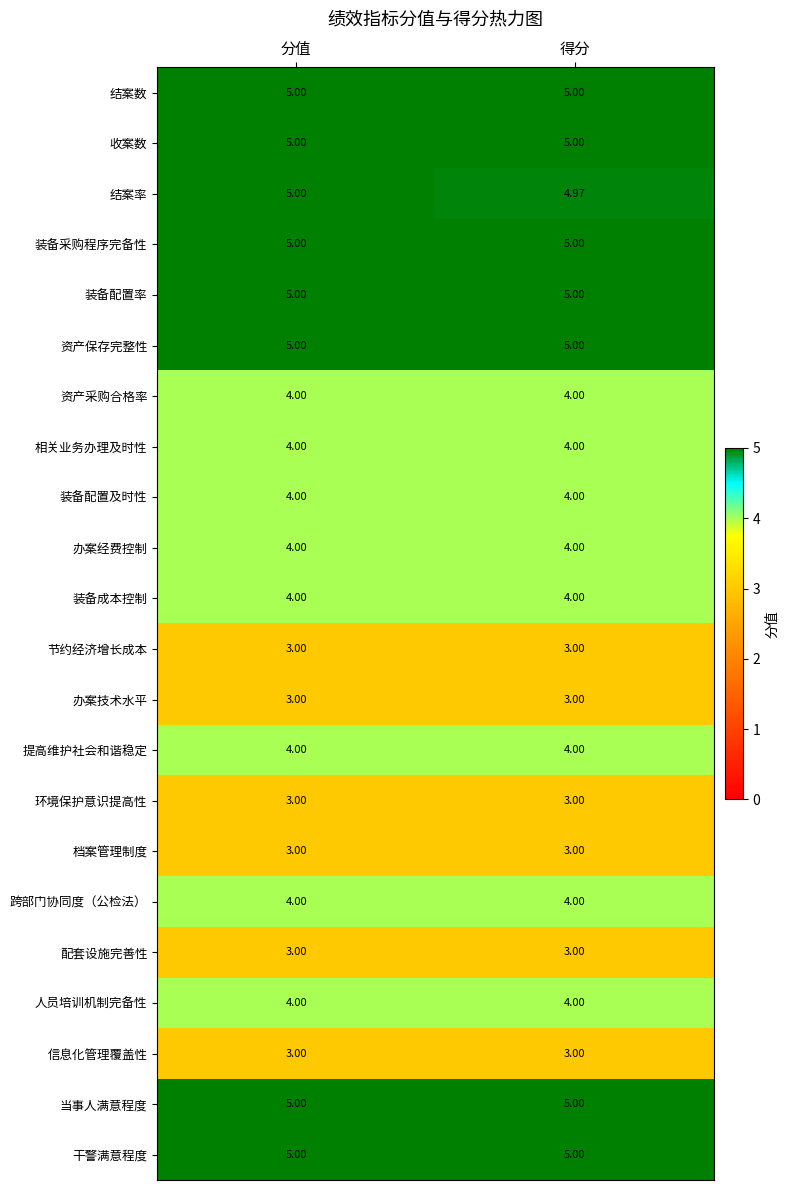

Which category has the highest value in the 结案率 series?

分值